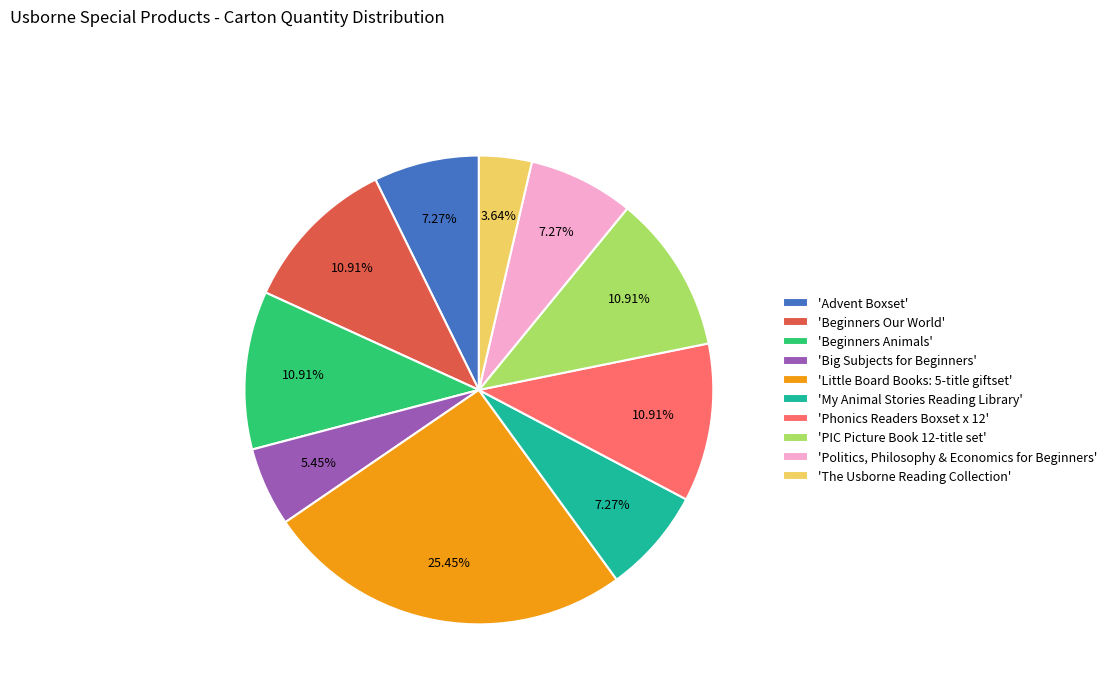

Is the sum of 'The Usborne Reading Collection' and 'Advent Boxset' greater than half?

No